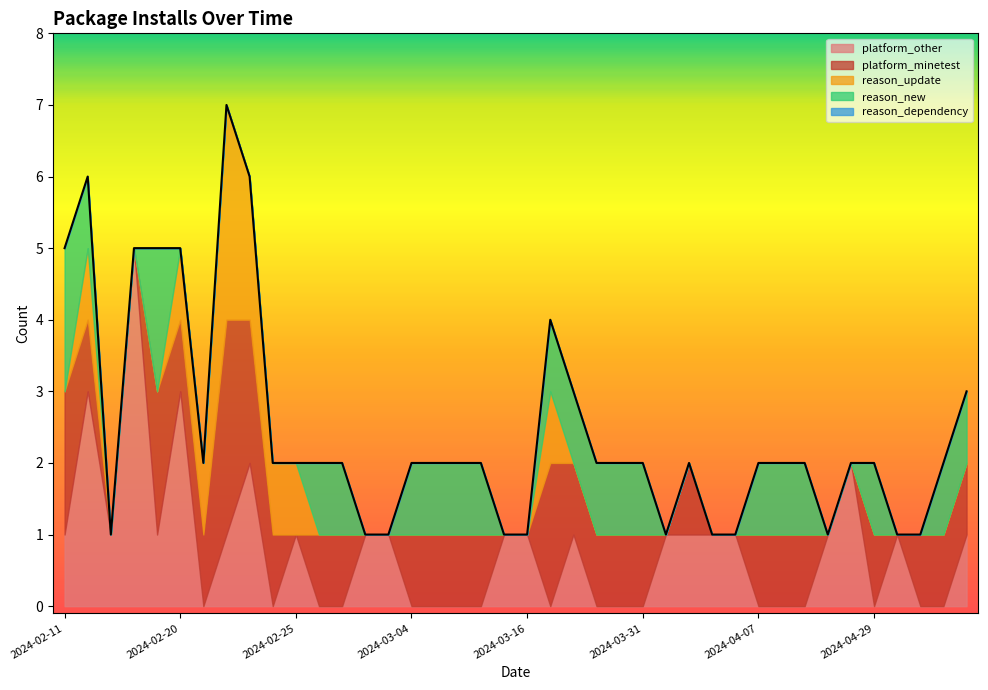

What is the maximum value for platform_other?

5